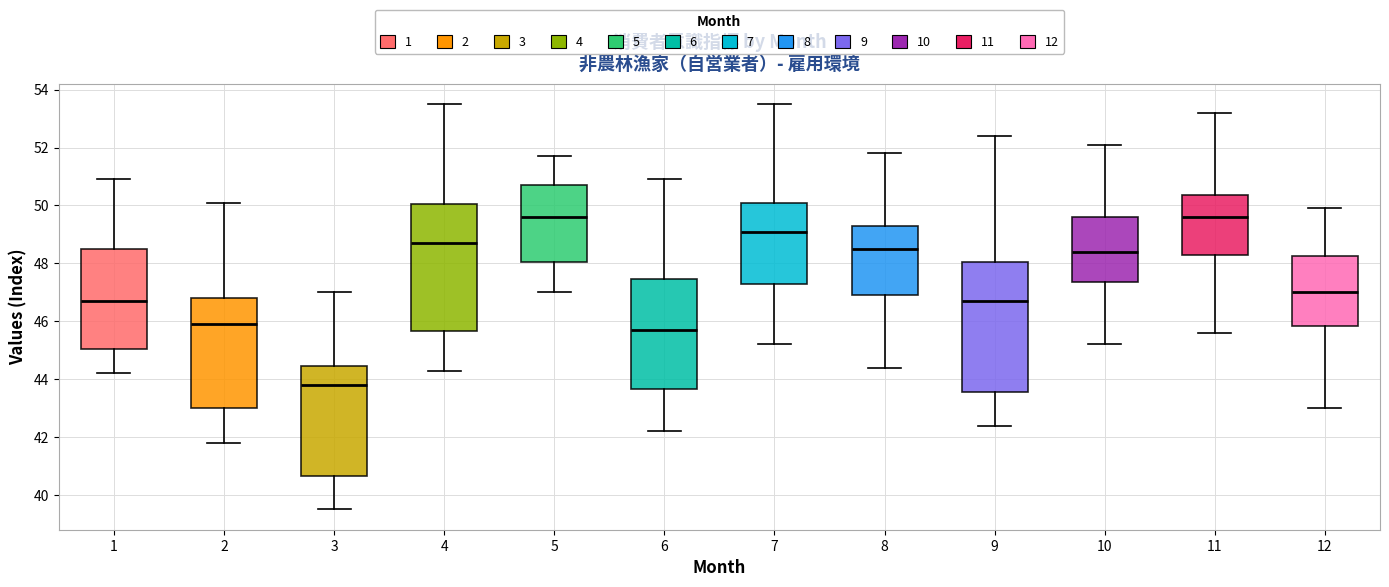

Reading left to right, read every box against the y-axis: the position of its median line, the range the box covers, and the ends of its whiskers. The values are not printed on the chart, so give them approximately, as read against the axis.

1: median 46.8, box 45.0 to 48.6, whiskers 44.2 to 51.0
2: median 46.0, box 43.0 to 46.8, whiskers 41.8 to 50.2
3: median 43.8, box 40.6 to 44.4, whiskers 39.6 to 47.0
4: median 48.8, box 45.6 to 50.0, whiskers 44.4 to 53.6
5: median 49.6, box 48.0 to 50.8, whiskers 47.0 to 51.8
6: median 45.8, box 43.6 to 47.4, whiskers 42.2 to 51.0
7: median 49.2, box 47.4 to 50.2, whiskers 45.2 to 53.6
8: median 48.6, box 47.0 to 49.4, whiskers 44.4 to 51.8
9: median 46.8, box 43.6 to 48.0, whiskers 42.4 to 52.4
10: median 48.4, box 47.4 to 49.6, whiskers 45.2 to 52.2
11: median 49.6, box 48.4 to 50.4, whiskers 45.6 to 53.2
12: median 47.0, box 45.8 to 48.2, whiskers 43.0 to 50.0